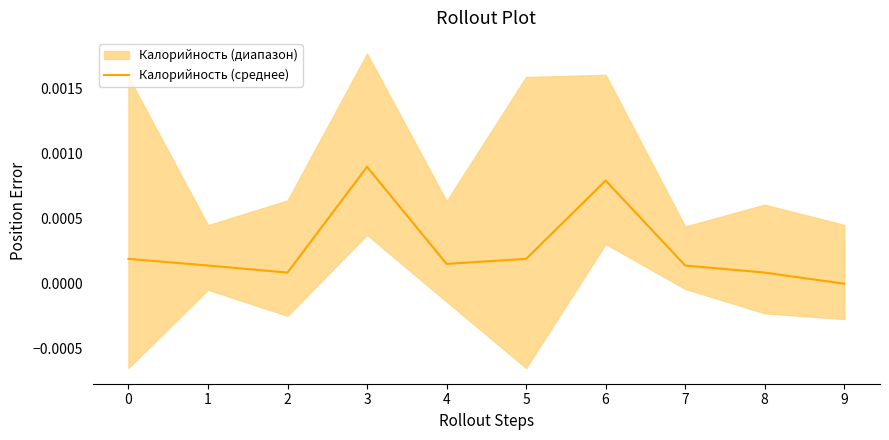

List the labels in order of value, smallest first.

9, 2, 8, 1, 7, 4, 0, 5, 6, 3